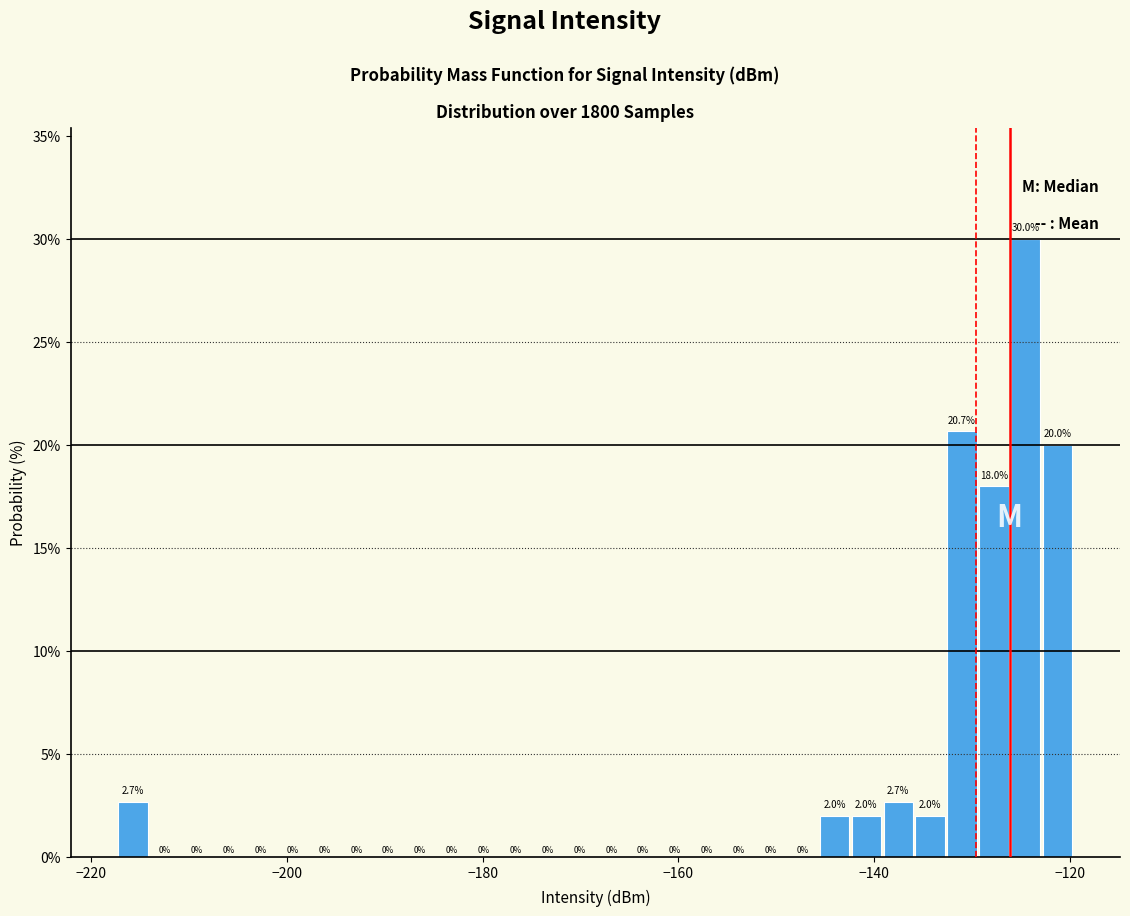

Around what value on the x-axis is the tallest bar? Give the approximate position of its centre, as read against the axis.

-124